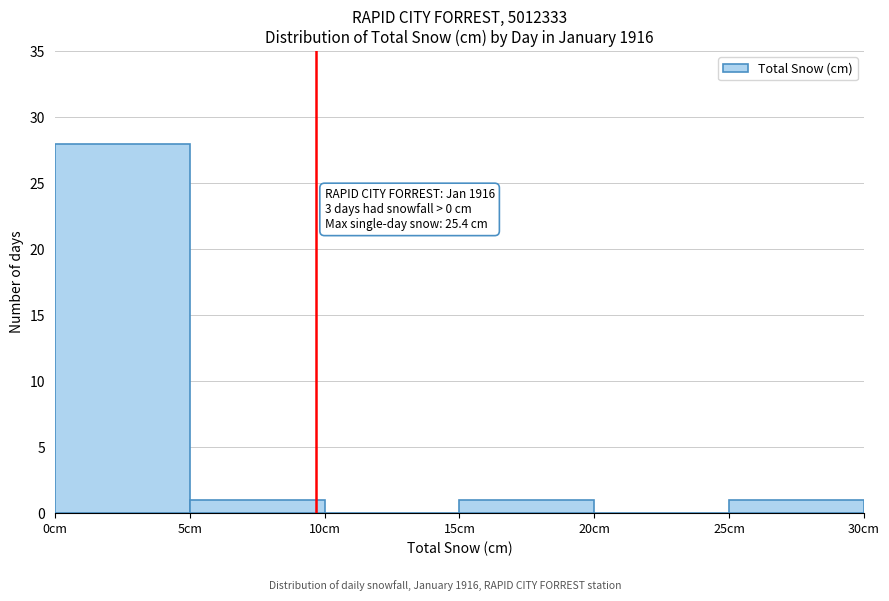

Over which range of the x-axis is the bar tallest?

0 to 5